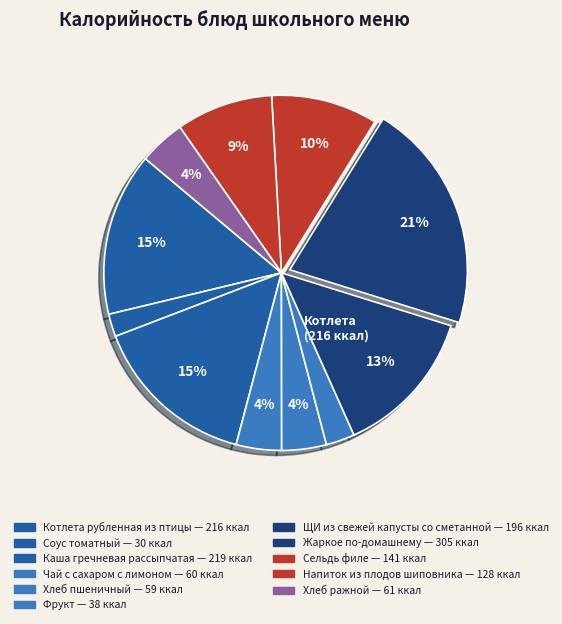

Is Каша гречневая рассыпчатая the majority of the pie?

No